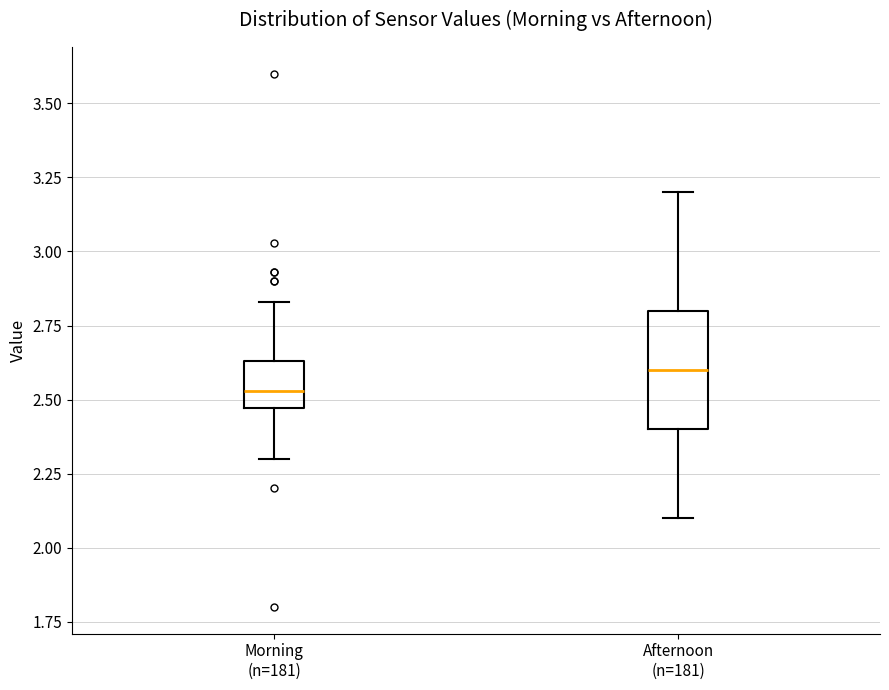

Which box is the tallest, from its lower edge to its upper edge?

Afternoon (n=181)